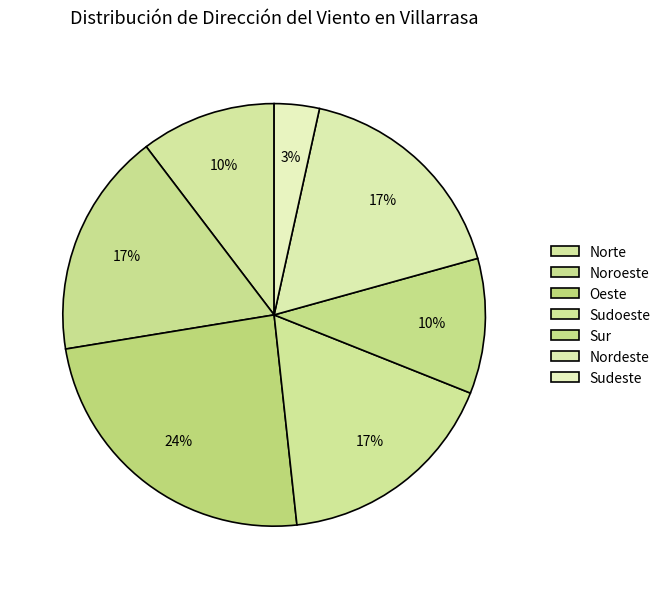

How much of the chart is everything except Oeste?

75.9%